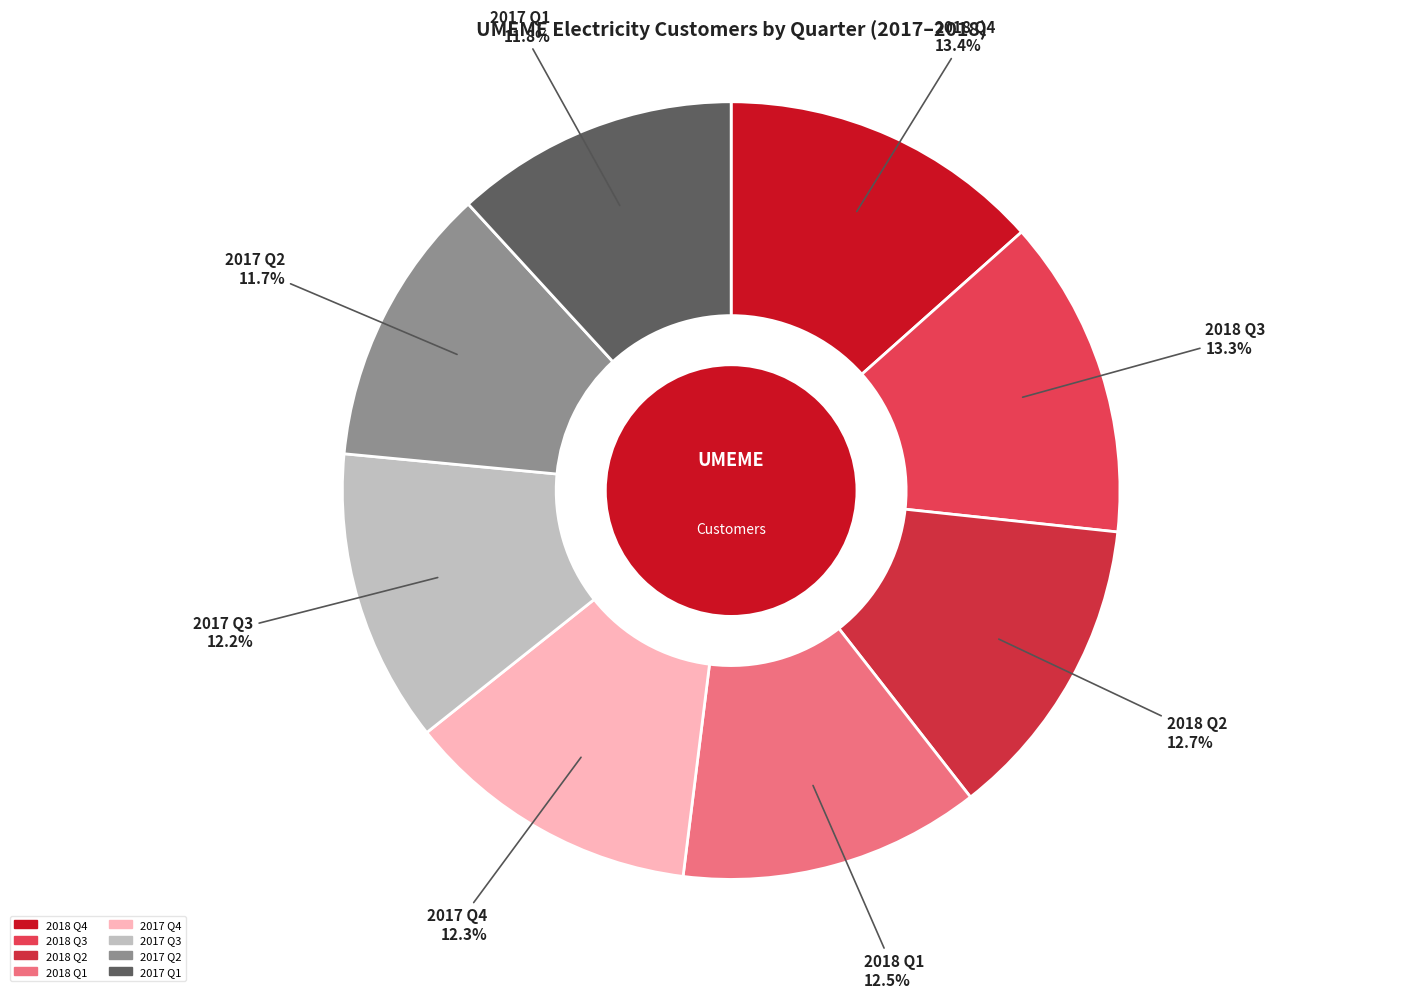

Count the number of slices in the pie.

8